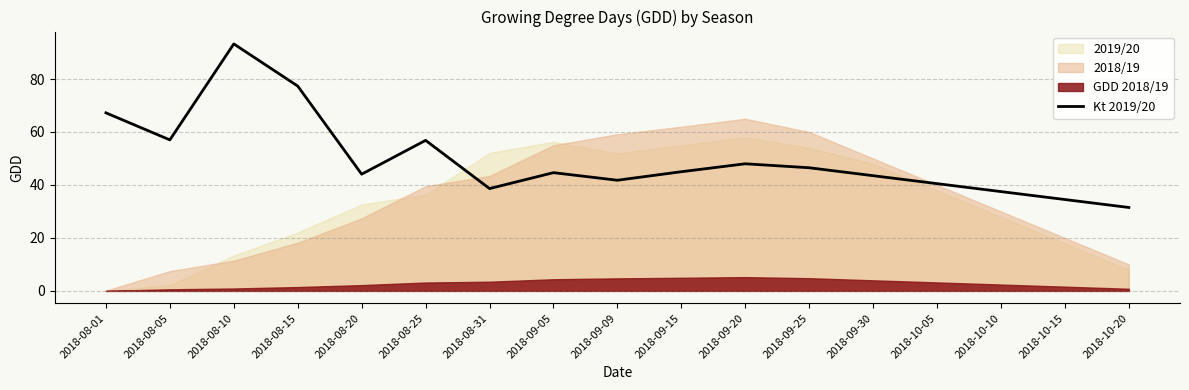

Rank the categories by value from lowest to highest.

2018-10-20, 2018-10-15, 2018-10-10, 2018-08-31, 2018-10-05, 2018-09-09, 2018-09-30, 2018-08-20, 2018-09-05, 2018-09-15, 2018-09-25, 2018-09-20, 2018-08-25, 2018-08-05, 2018-08-01, 2018-08-15, 2018-08-10